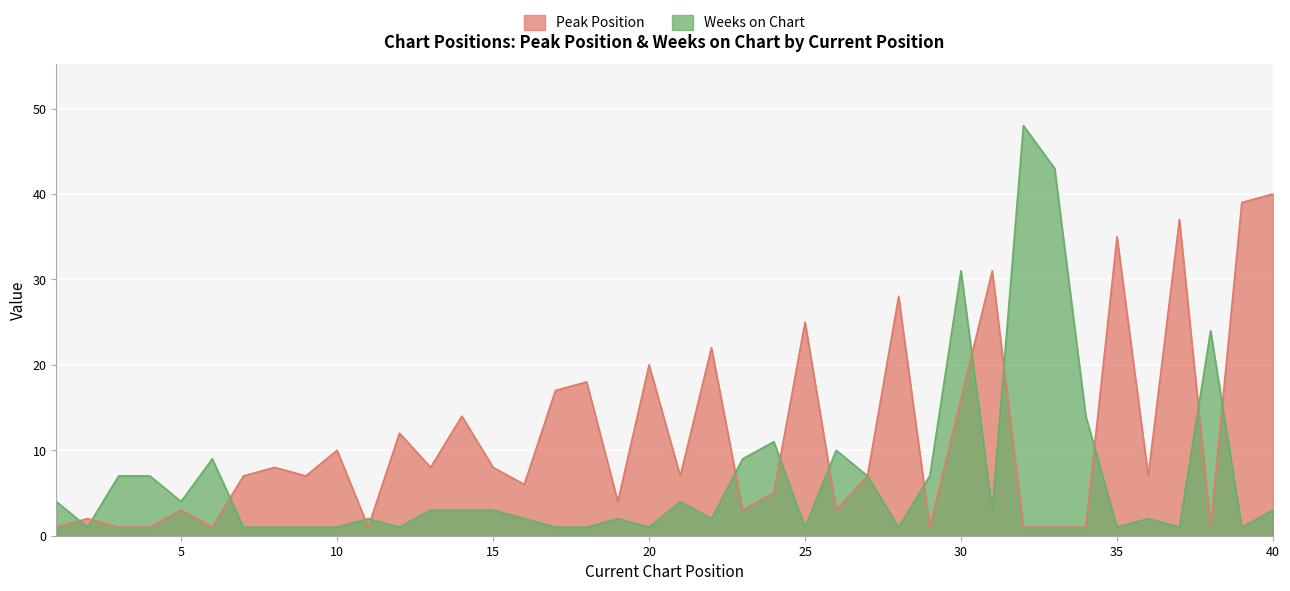

What are all the series names shown in the legend?

Peak Position, Weeks on Chart